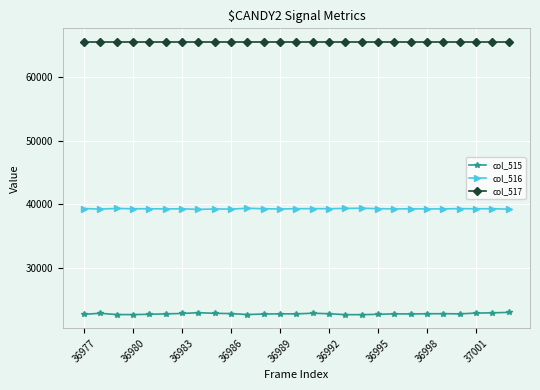

True or false: col_516 and col_517 intersect in this chart.

False